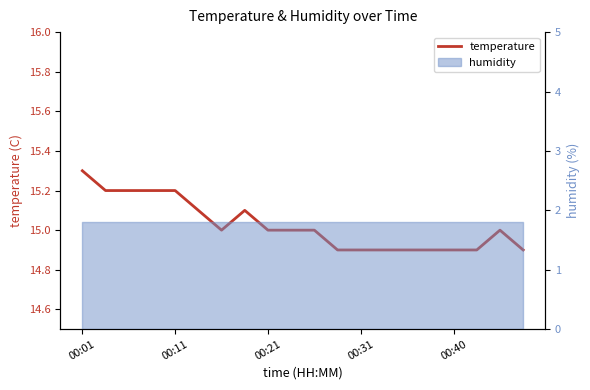

How many values are between 14 and 15?

13